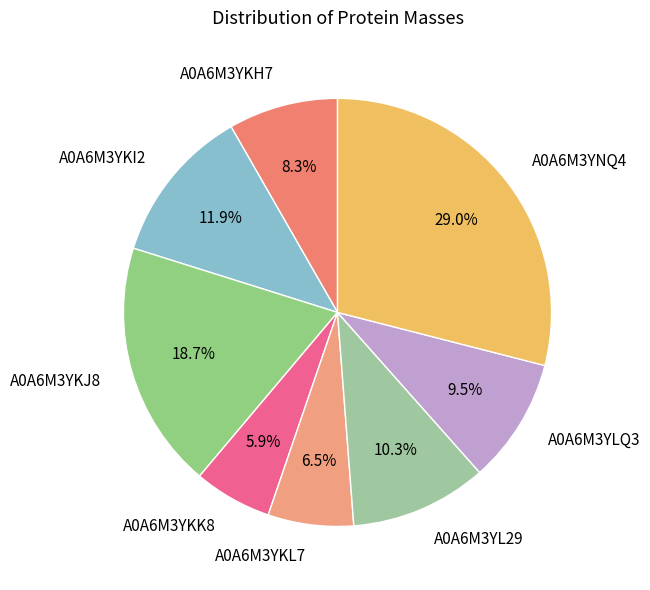

To the nearest percent, what is the average slice percentage?

12%